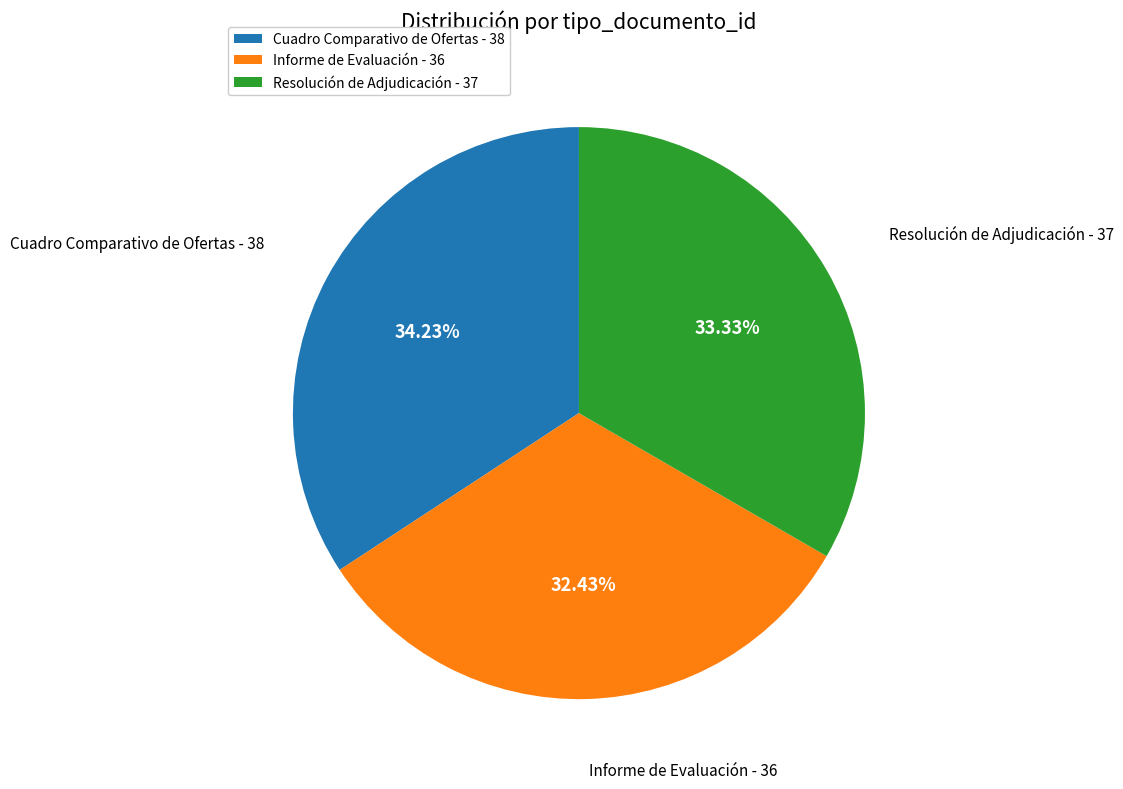

How many slices are in this pie chart?

3